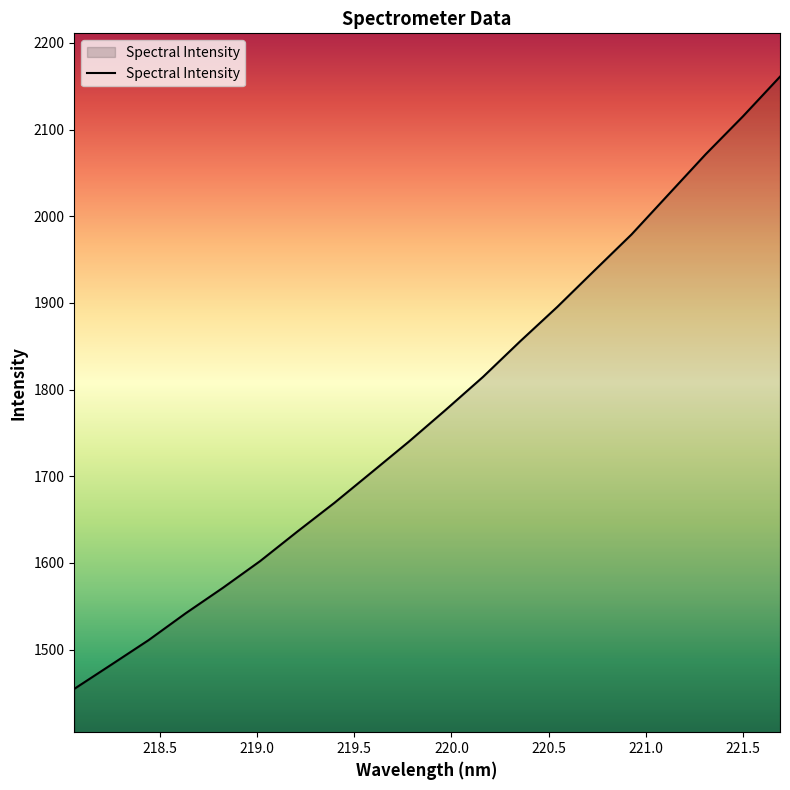

What is the greatest value displayed?

2161.0